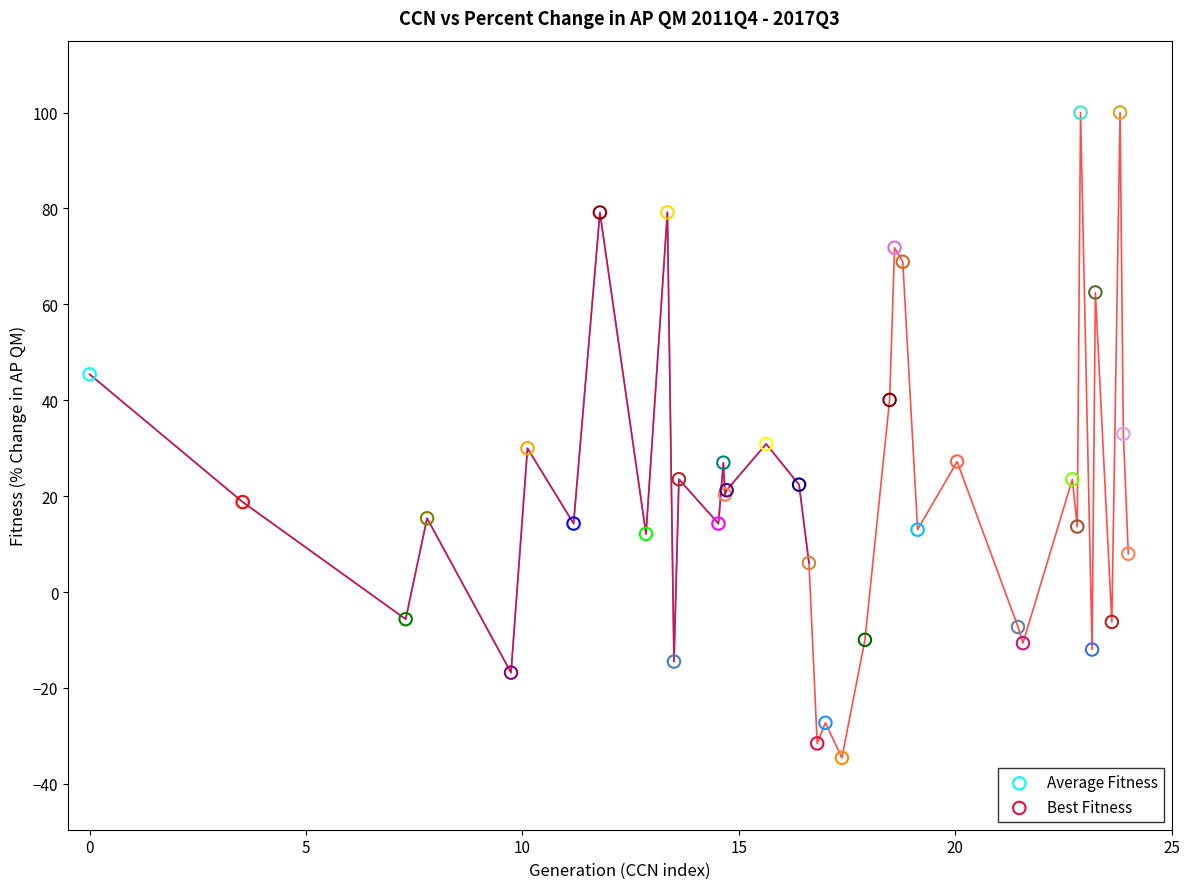

Which series has the largest Y range (max minus min)?

Best Fitness